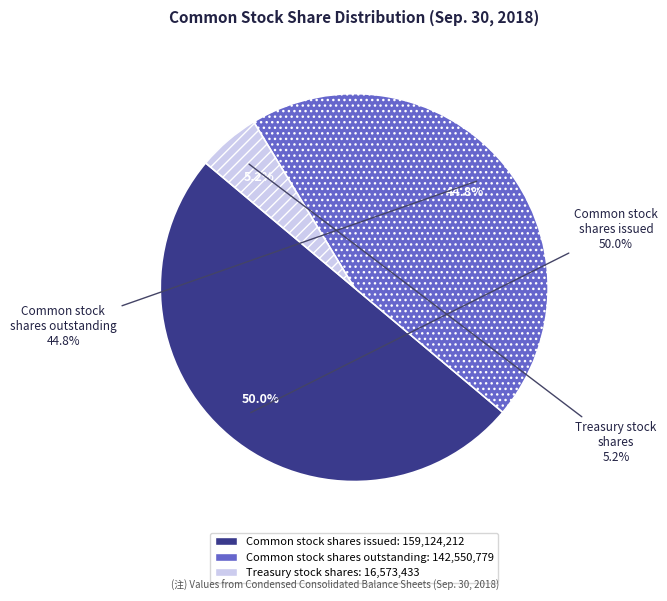

What is the change in value from Common stock shares issued to Treasury stock shares?

-142550779